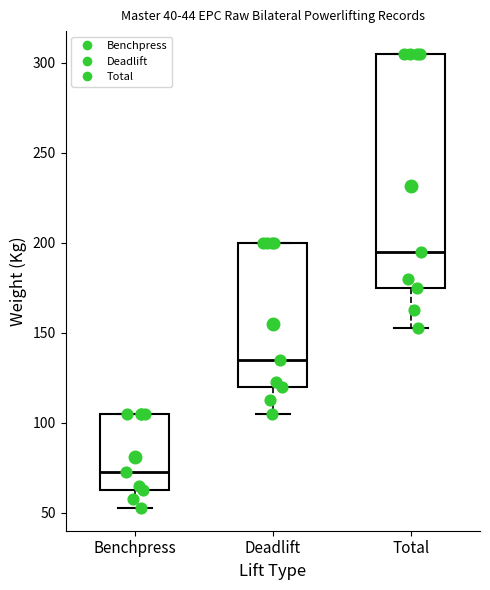

Which box's median line is the highest?

Total